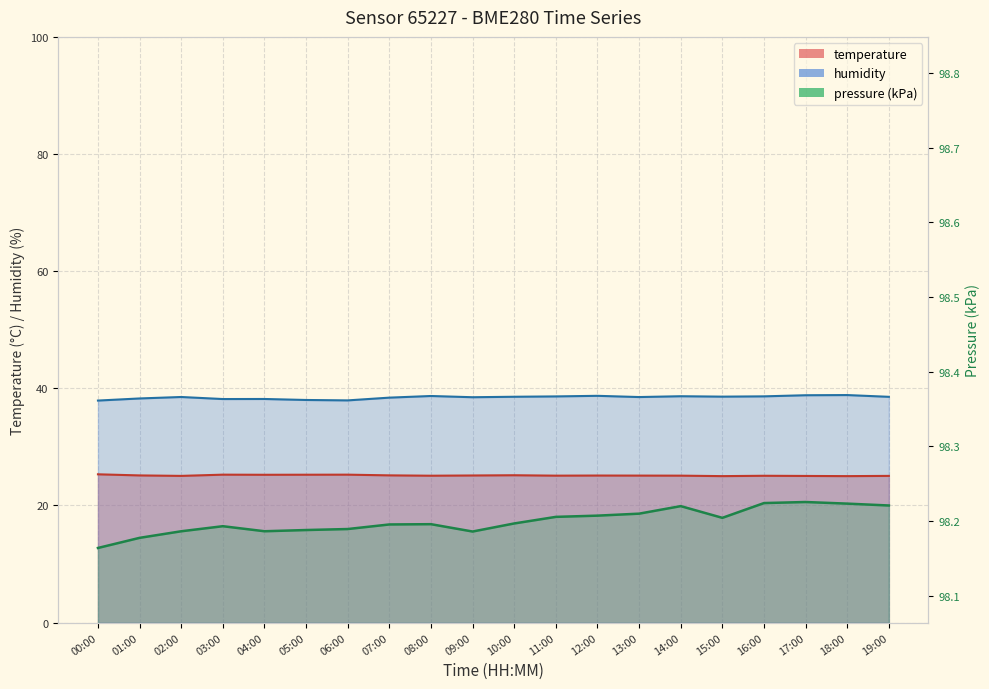

What position from the right is 16:00?

4